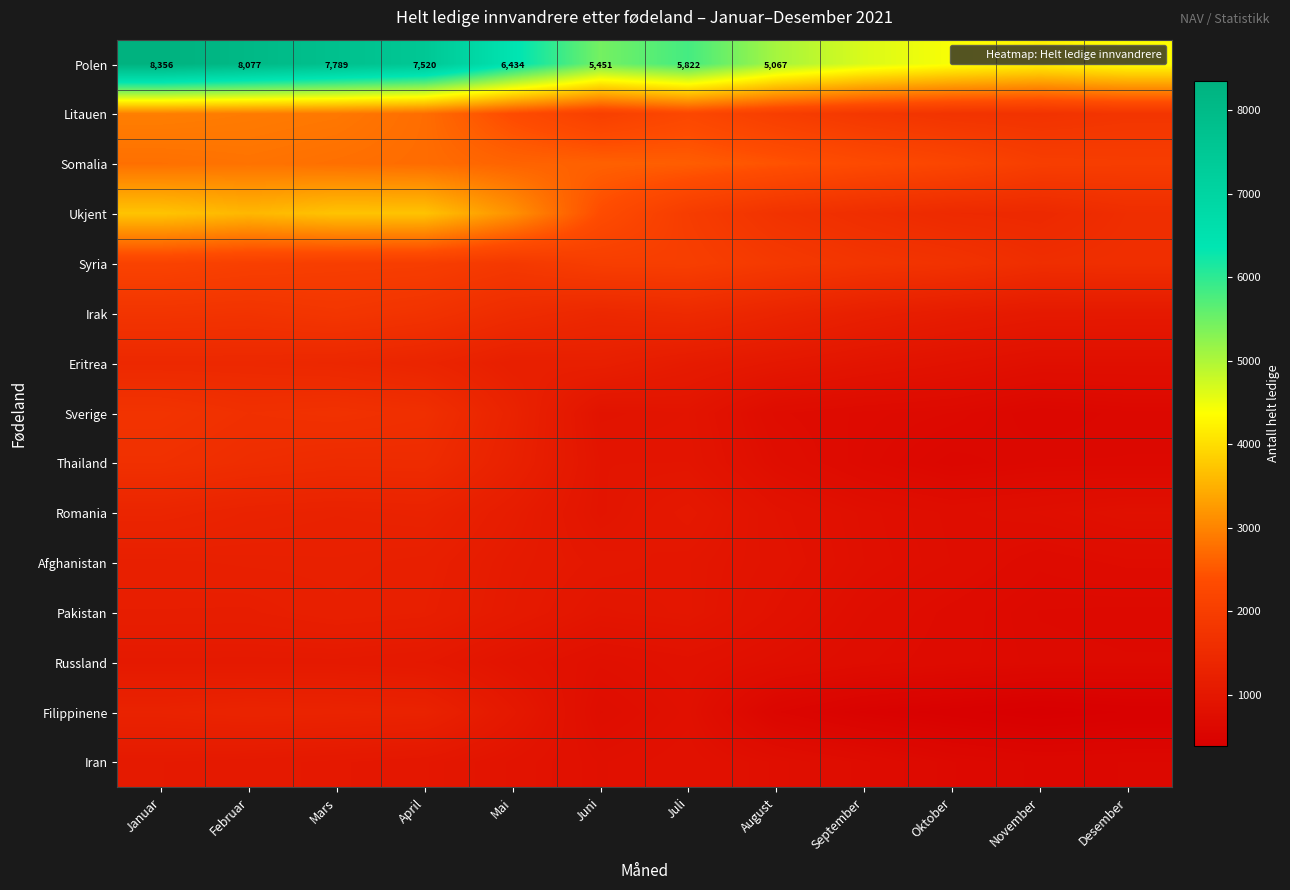

Which series has the largest range (max minus min)?

Polen